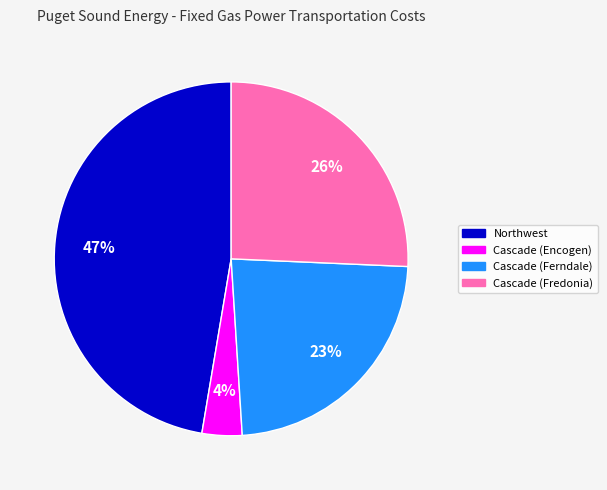

Count the number of slices in the pie.

4